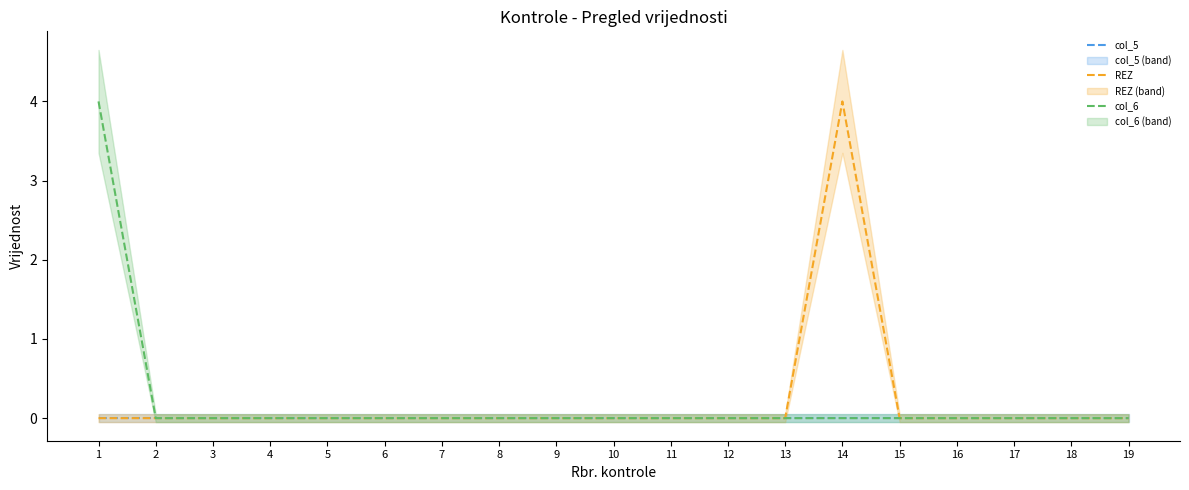

Reading right to left, extract all data points from this chart.

col_5: 0	0	0	0	0	0	0	0	0	0	0	0	0	0	0	0	0	0	0
REZ: 0	0	0	0	0	4	0	0	0	0	0	0	0	0	0	0	0	0	0
col_6: 0	0	0	0	0	0	0	0	0	0	0	0	0	0	0	0	0	0	4